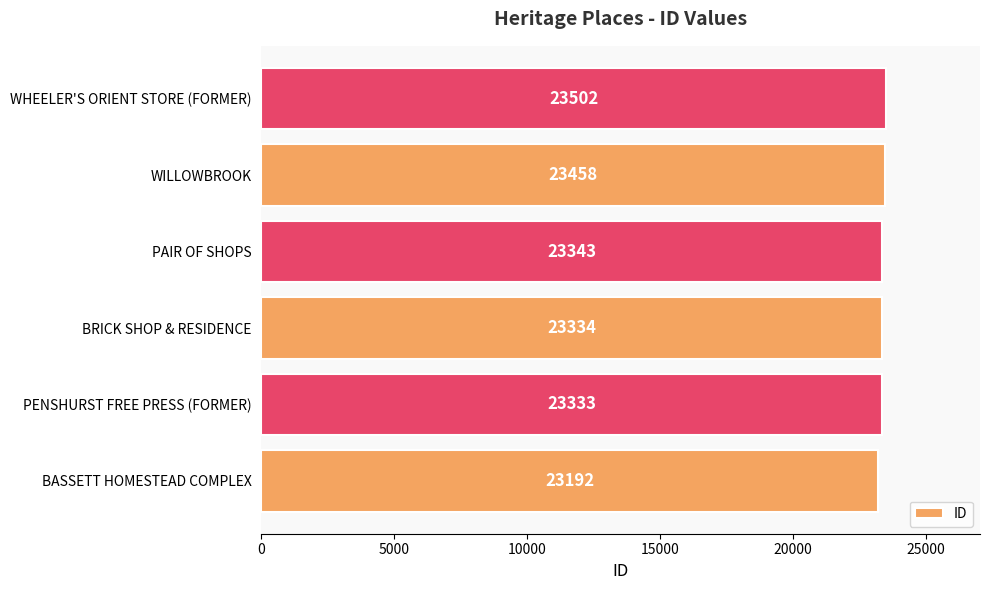

True or false: the data shows 23502 at WHEELER'S ORIENT STORE (FORMER).

True